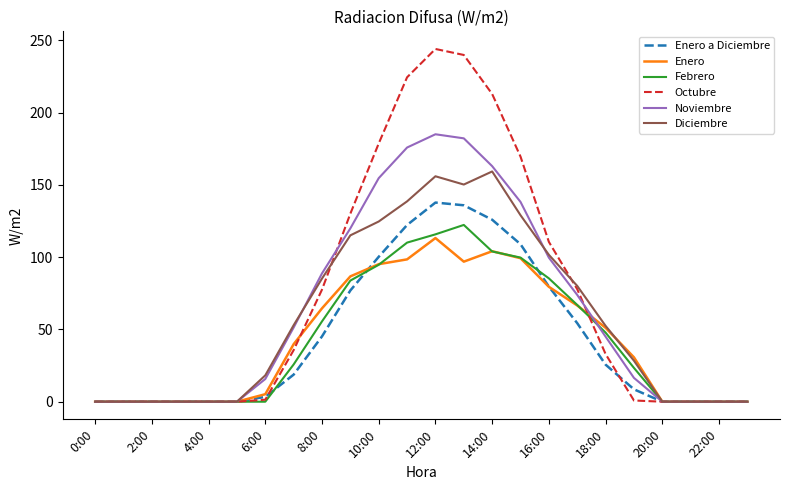

Which series has the largest range (max minus min)?

Octubre